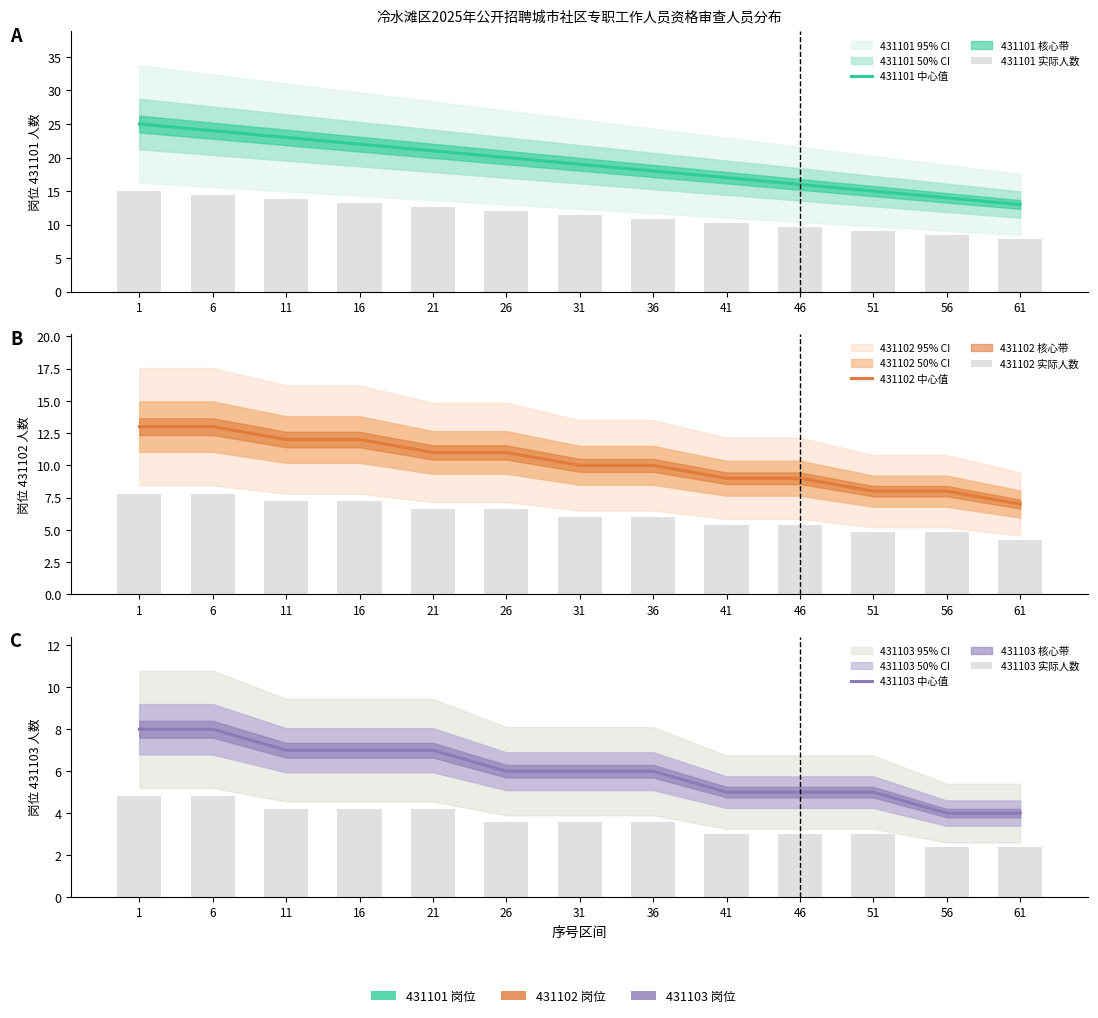

Reading left to right, what are all the values shown in this chart?

431101 中心值: 25.0	24.0	23.0	22.0	21.0	20.0	19.0	18.0	17.0	16.0	15.0	14.0	13.0
431101 实际人数: 15.0	14.4	13.8	13.2	12.6	12.0	11.4	10.8	10.2	9.6	9.0	8.4	7.8
431102 中心值: 13.0	13.0	12.0	12.0	11.0	11.0	10.0	10.0	9.0	9.0	8.0	8.0	7.0
431102 实际人数: 7.8	7.8	7.2	7.2	6.6	6.6	6.0	6.0	5.4	5.4	4.8	4.8	4.2
431103 中心值: 8.0	8.0	7.0	7.0	7.0	6.0	6.0	6.0	5.0	5.0	5.0	4.0	4.0
431103 实际人数: 4.8	4.8	4.2	4.2	4.2	3.6	3.6	3.6	3.0	3.0	3.0	2.4	2.4